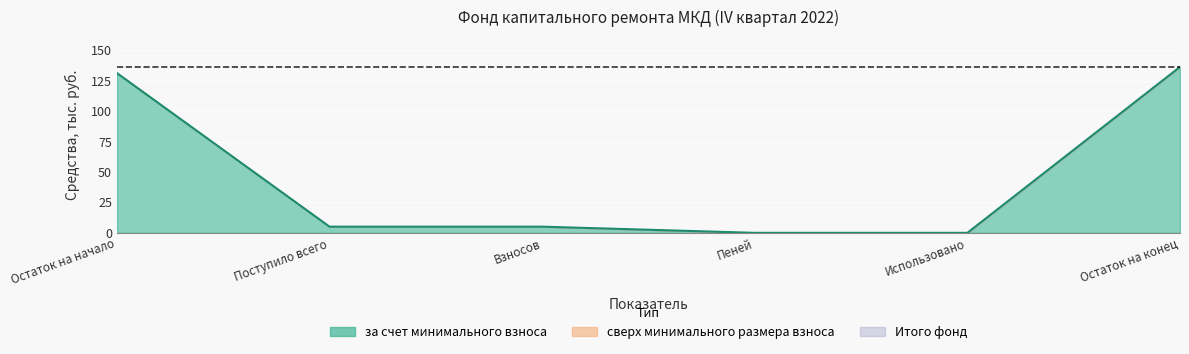

True or false: Итого фонд has a value of 5.1 at Взносов.

True